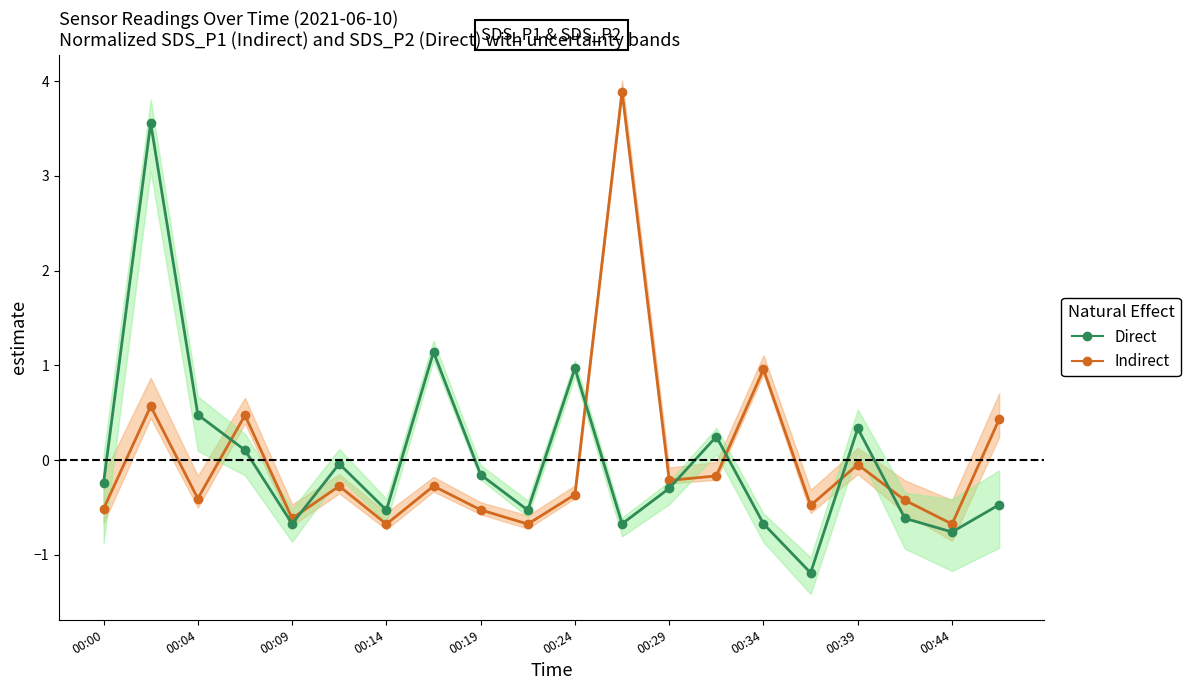

How many interior local valleys does the Direct series have?

6